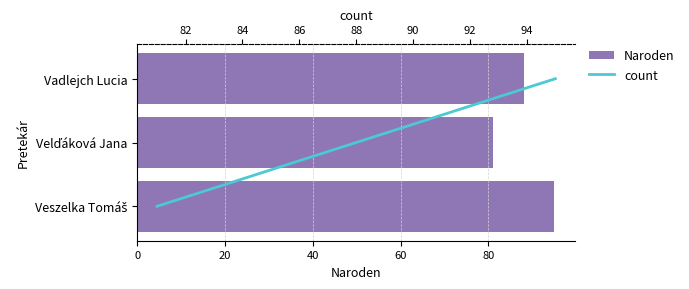

At how many categories does at least one series exceed 11?

3